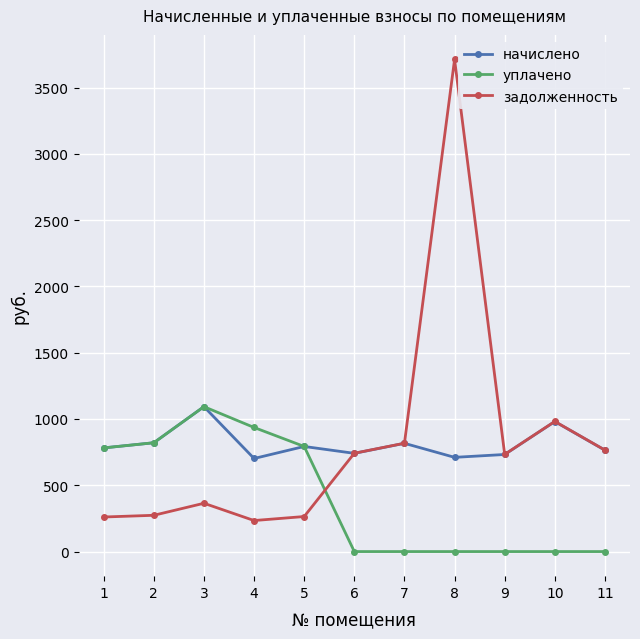

Which series has the largest range (max minus min)?

задолженность